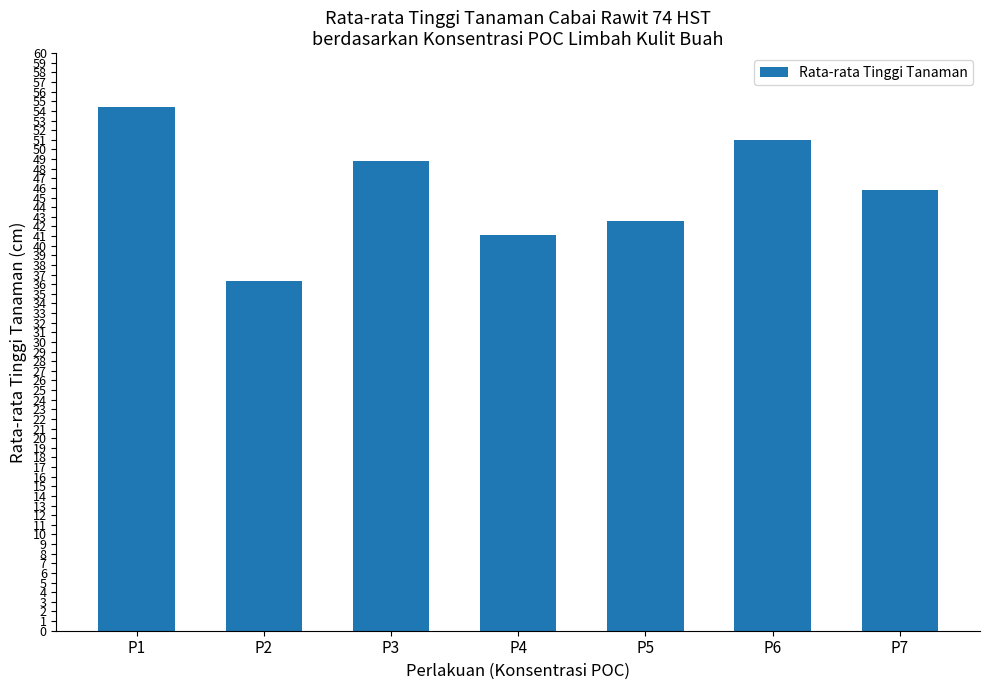

Approximately how many times larger is the value at P3 compared to P2?

1.3